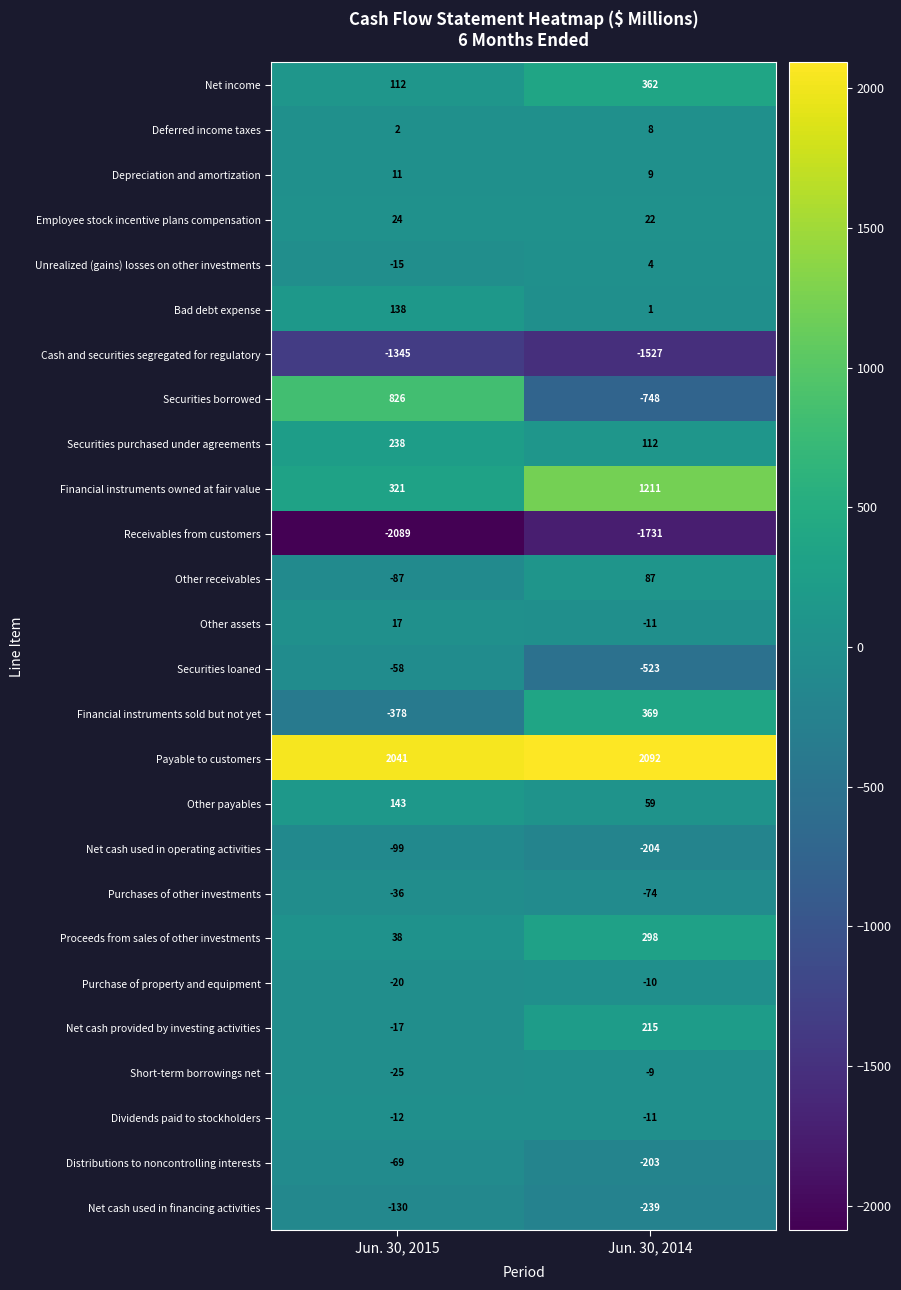

List the series in order of their peak value, lowest first.

Receivables from customers, Cash and securities segregated for regulatory, Net cash used in financing activities, Net cash used in operating activities, Distributions to noncontrolling interests, Securities loaned, Purchases of other investments, Dividends paid to stockholders, Purchase of property and equipment, Short-term borrowings net, Unrealized (gains) losses on other investments, Deferred income taxes, Depreciation and amortization, Other assets, Employee stock incentive plans compensation, Other receivables, Bad debt expense, Other payables, Net cash provided by investing activities, Securities purchased under agreements, Proceeds from sales of other investments, Net income, Financial instruments sold but not yet, Securities borrowed, Financial instruments owned at fair value, Payable to customers